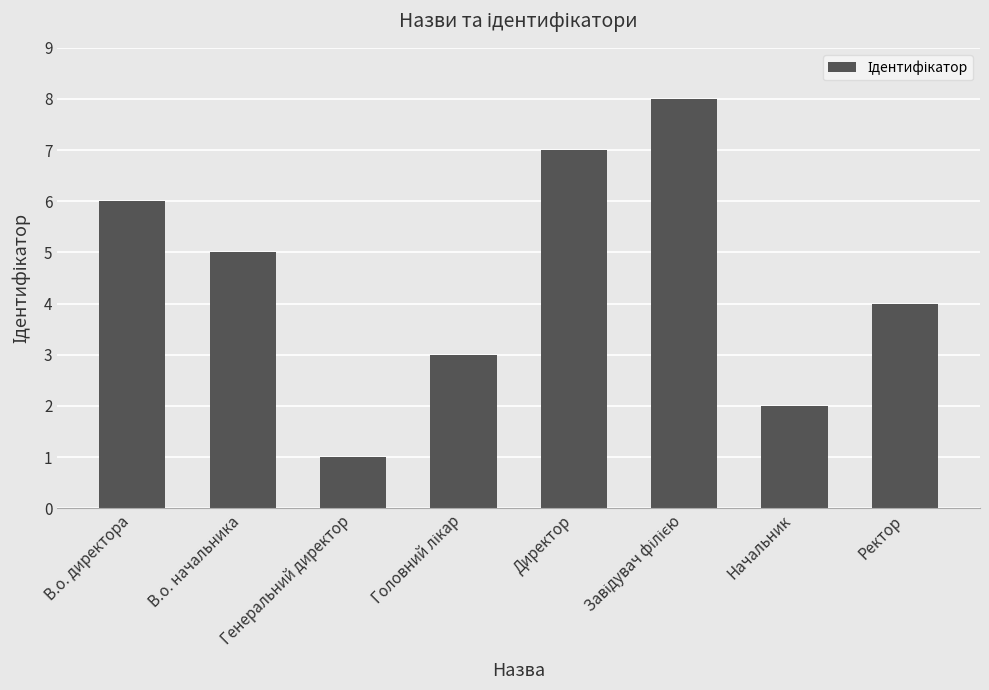

At which label is the value closest to 4?

Ректор